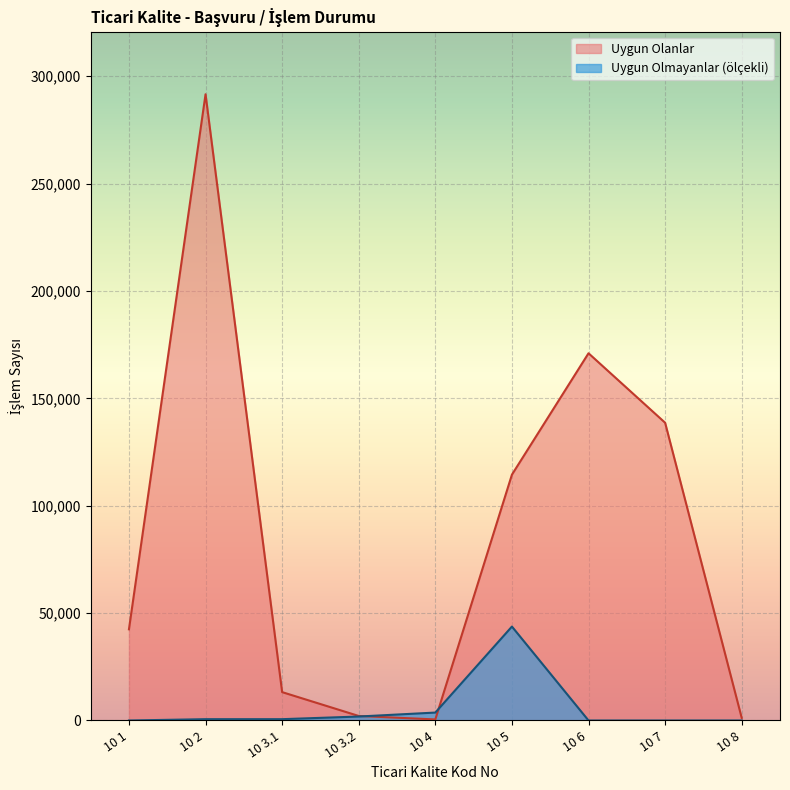

Which series ends up on top after the final intersection of Uygun Olanlar and Uygun Olmayanlar?

Uygun Olanlar